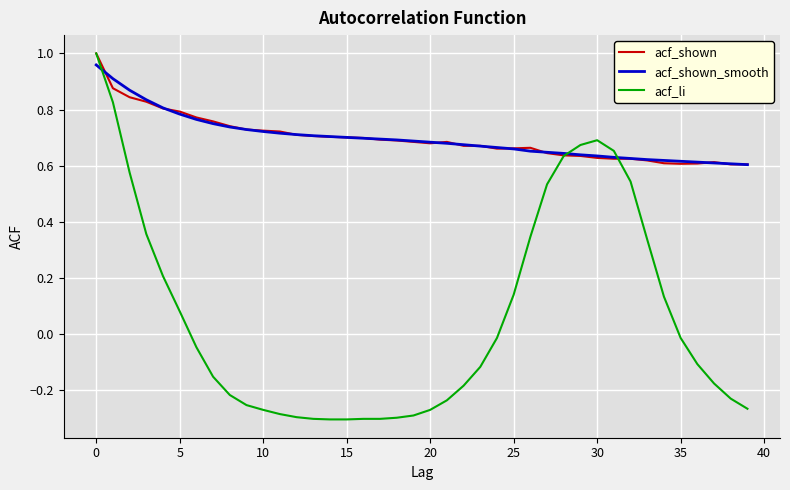

Which series has the largest range (max minus min)?

acf_li